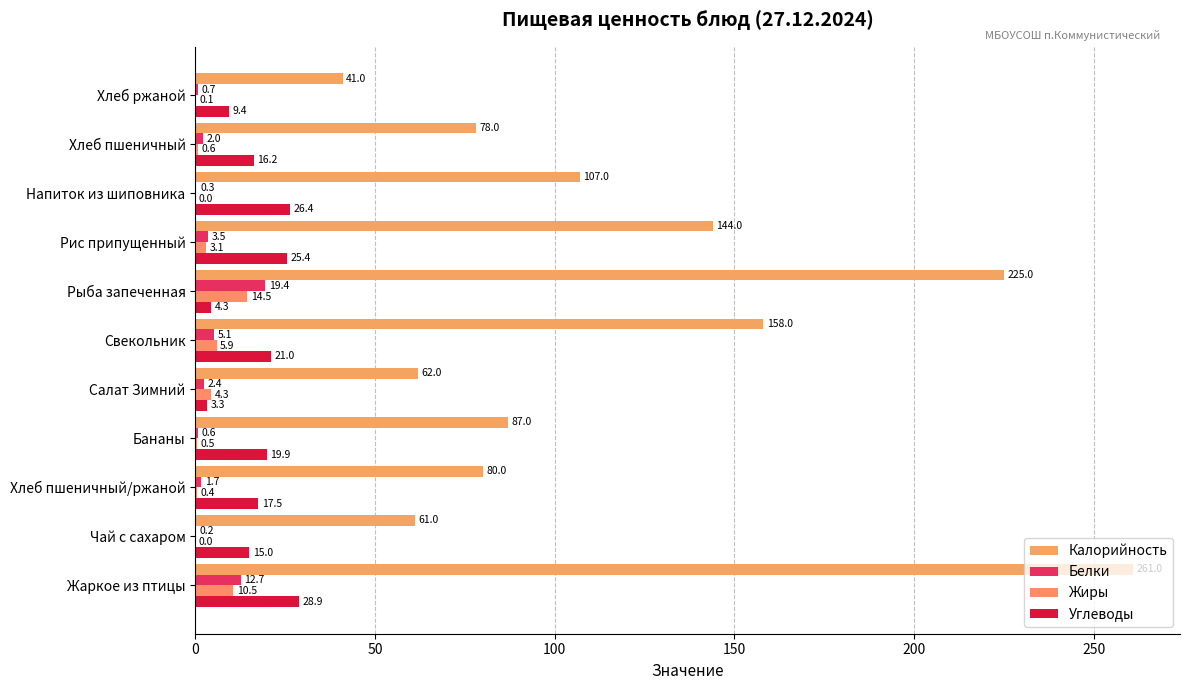

How many distinct data groups are displayed?

4